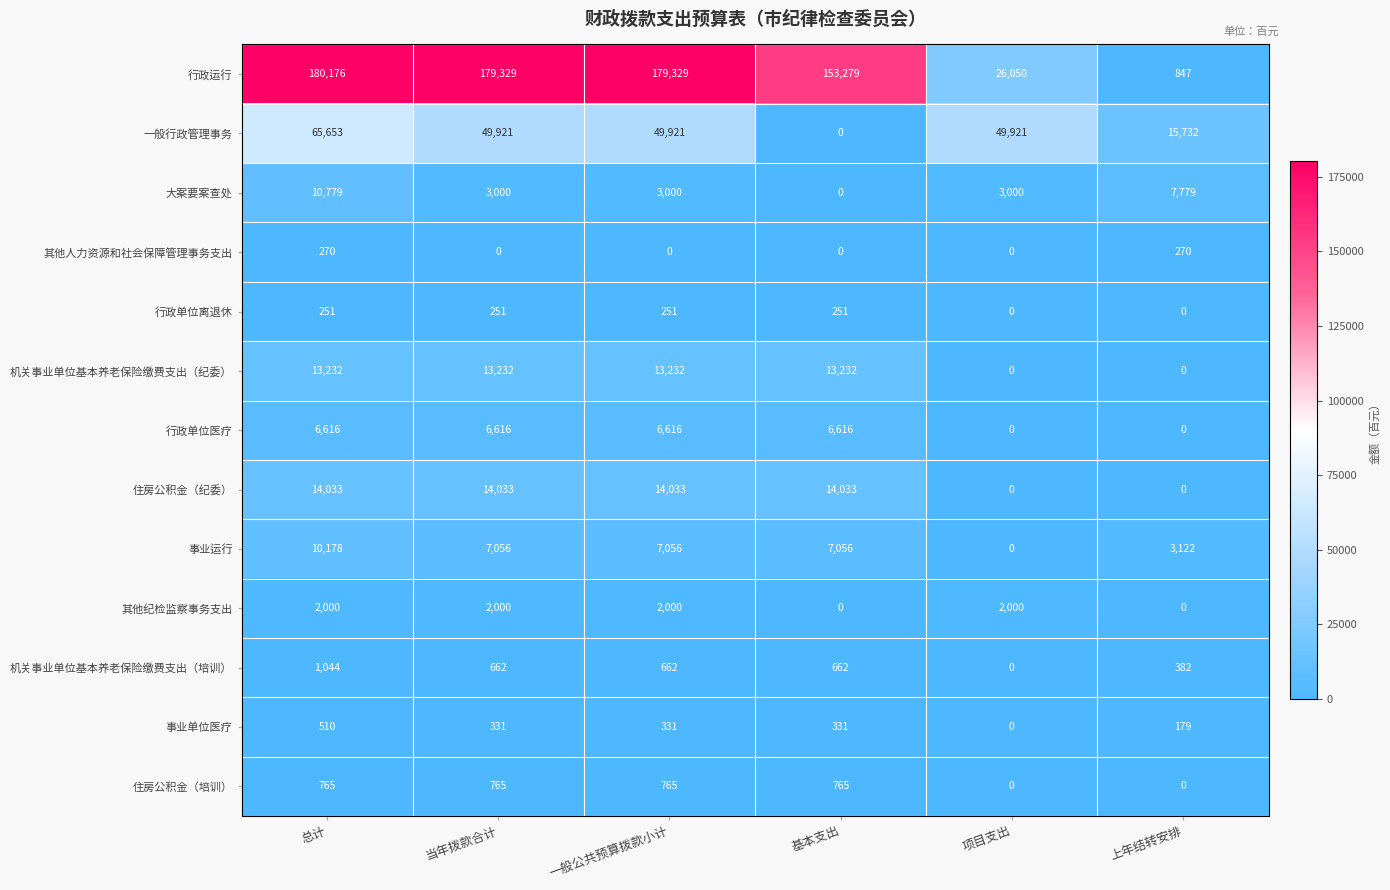

Count the number of categories in the chart.

6